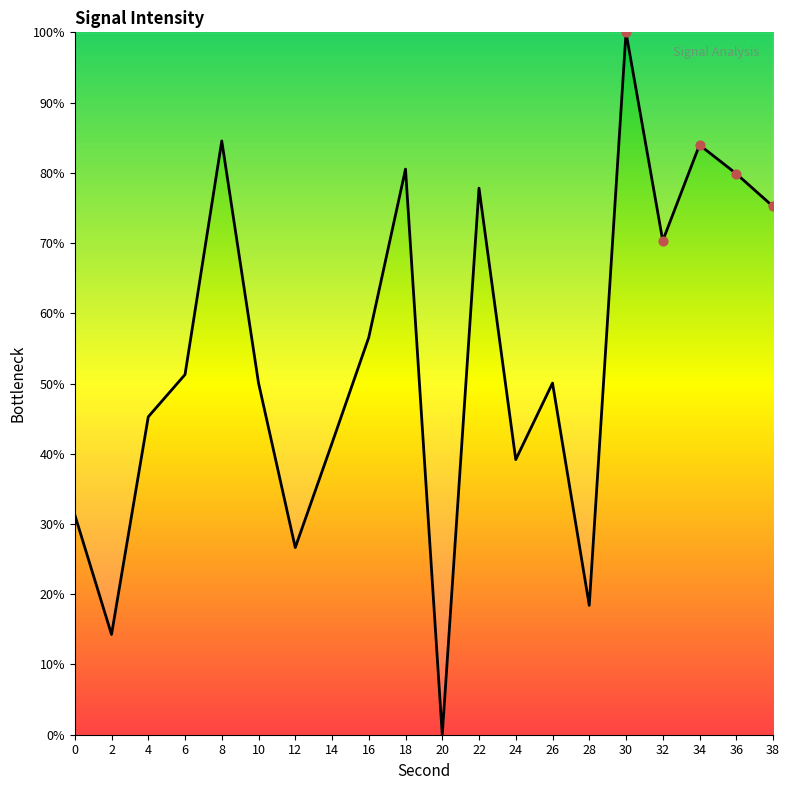

What is the change in value from 16 to 38?

+18.6